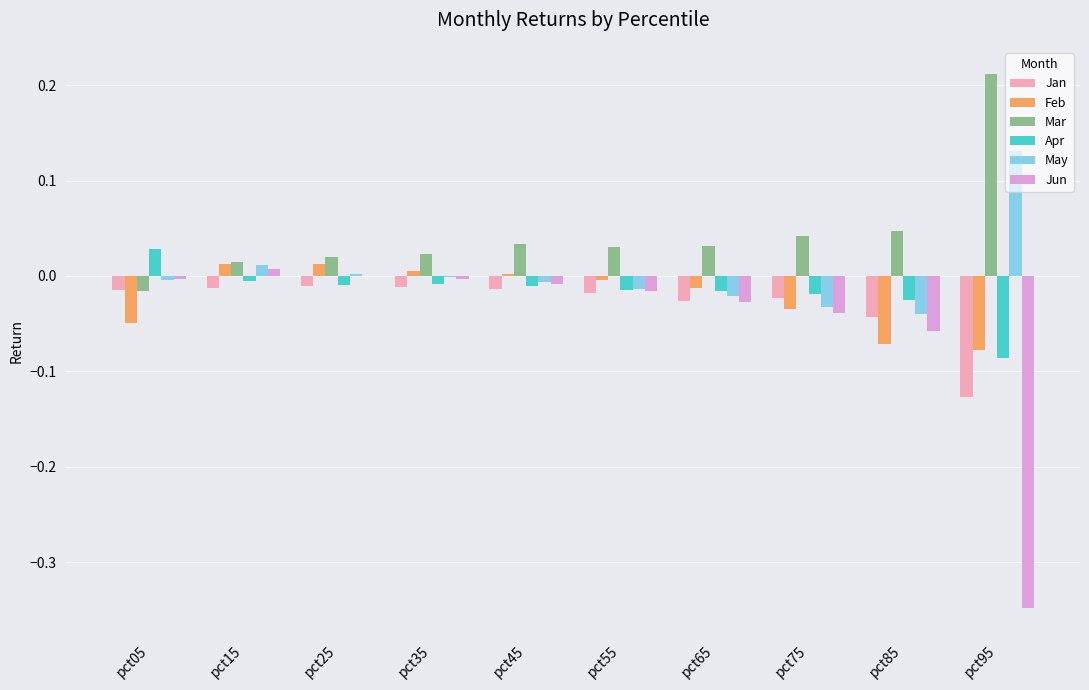

Are the bars grouped side by side (vs. stacked)?

Yes